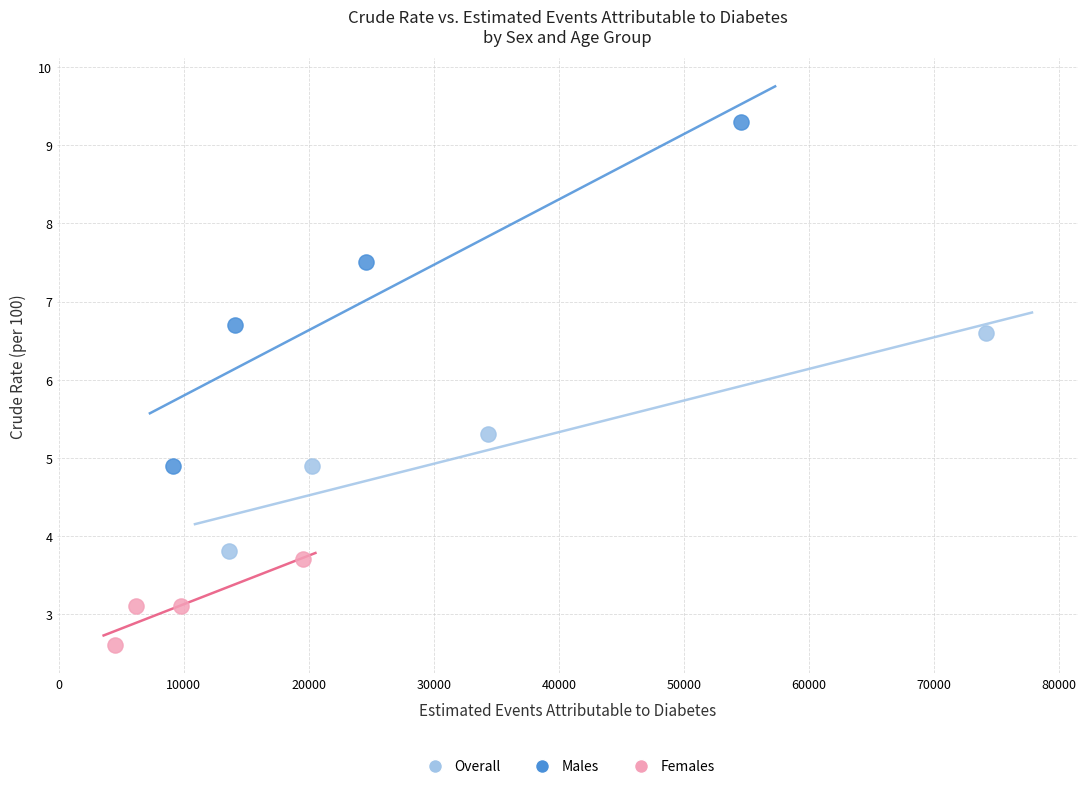

Which series reaches the maximum Y coordinate?

Males